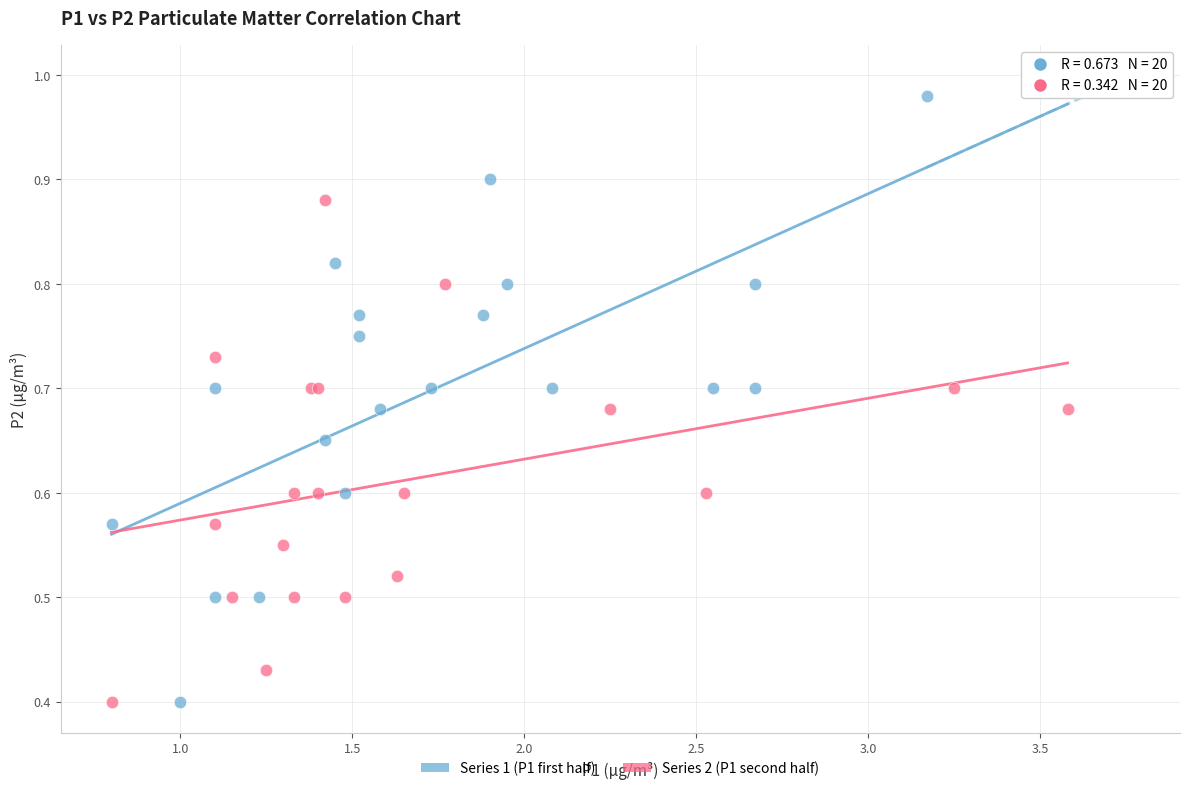

Which series contains the highest Y value?

Series 1 (P1 first half)